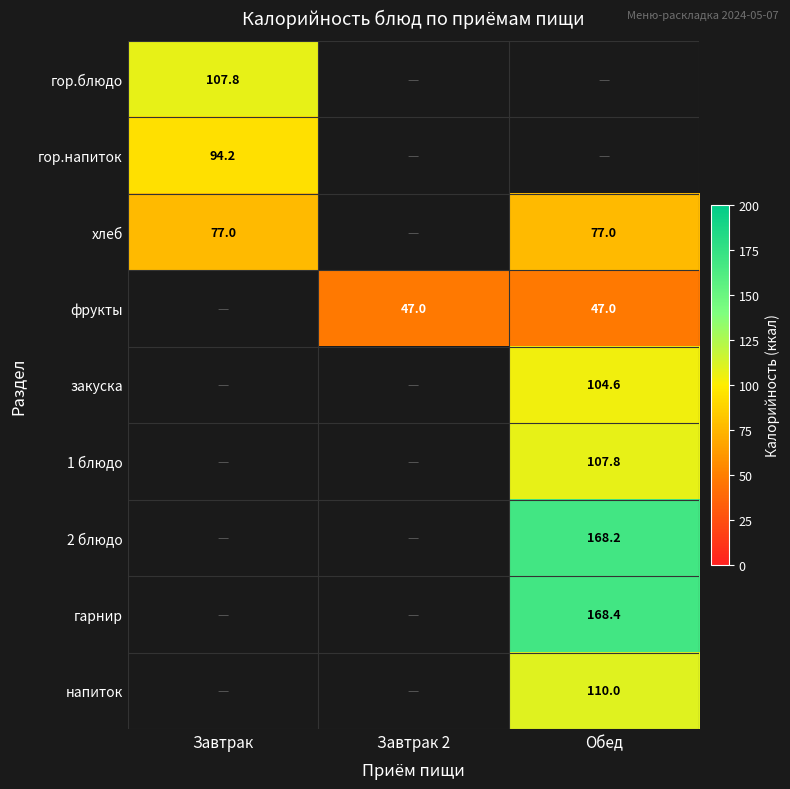

The гор.напиток series shows 145.3 at Завтрак. True or false?

False